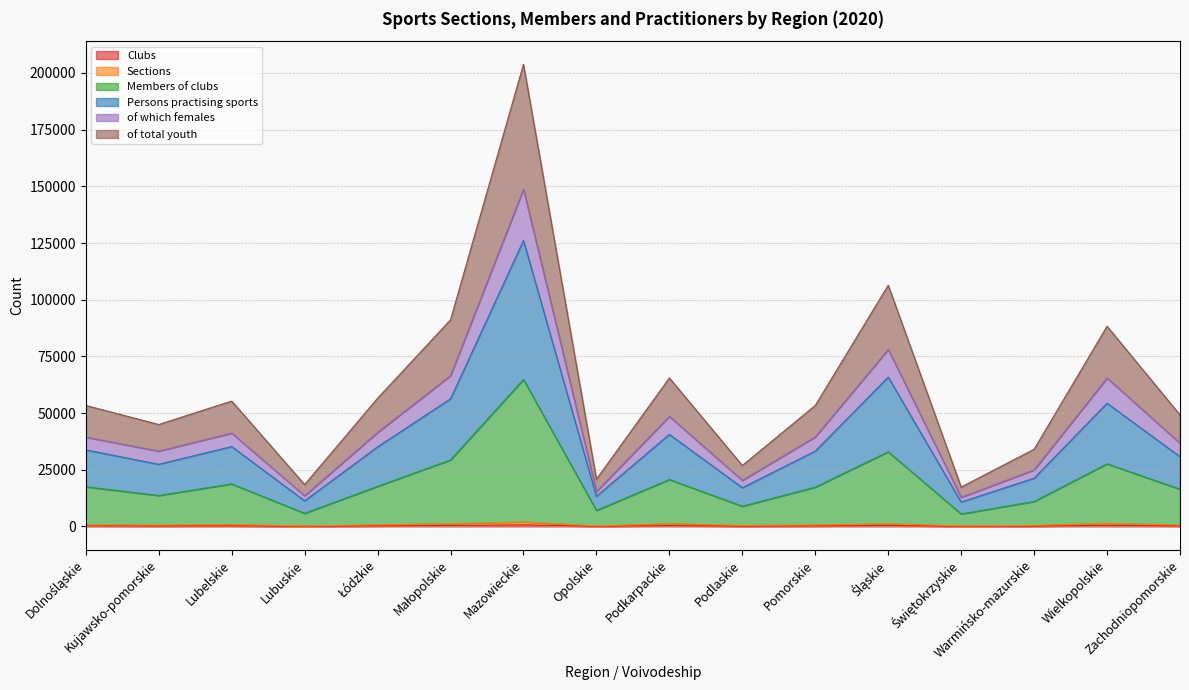

The Sections series shows 388 at Świętokrzyskie. True or false?

False